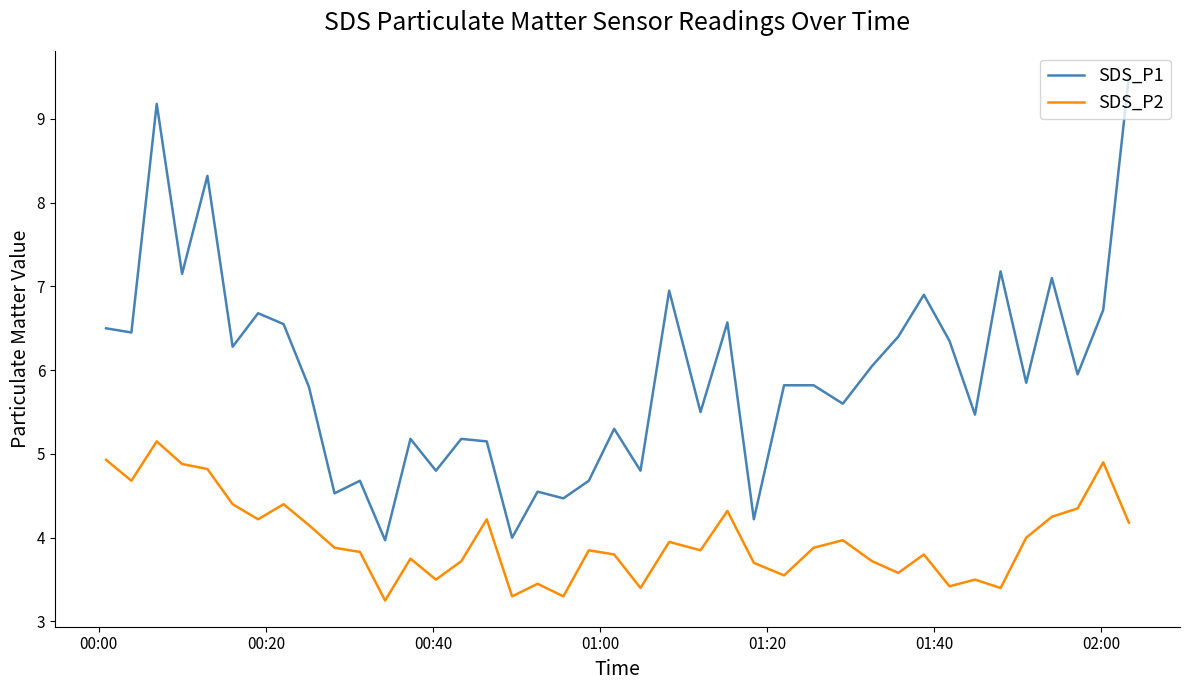

What is the maximum value shown in the chart?

9.5